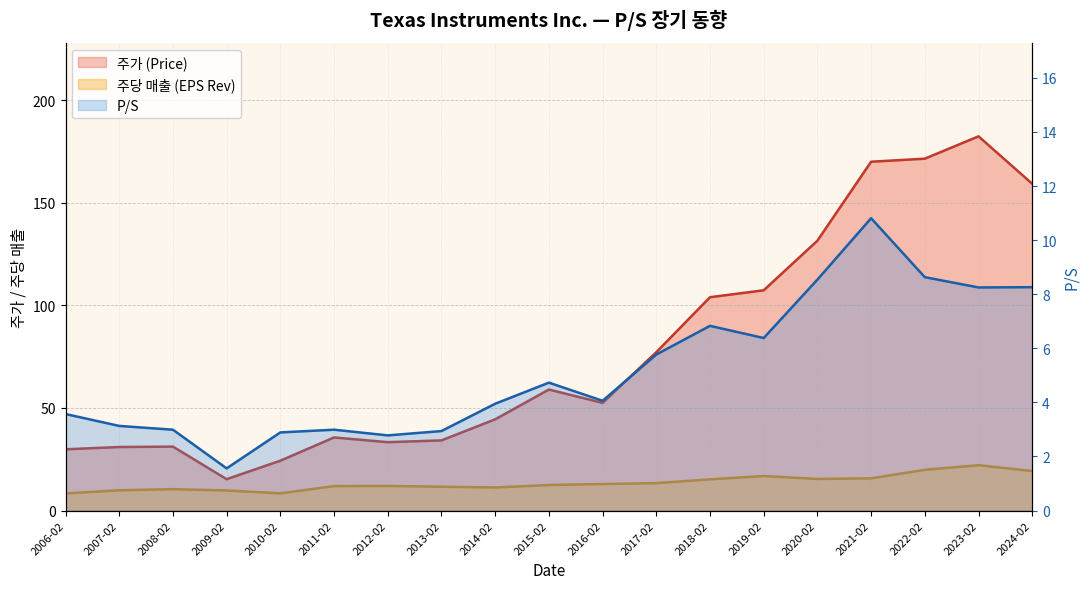

What position from the right is 2008-02?

17